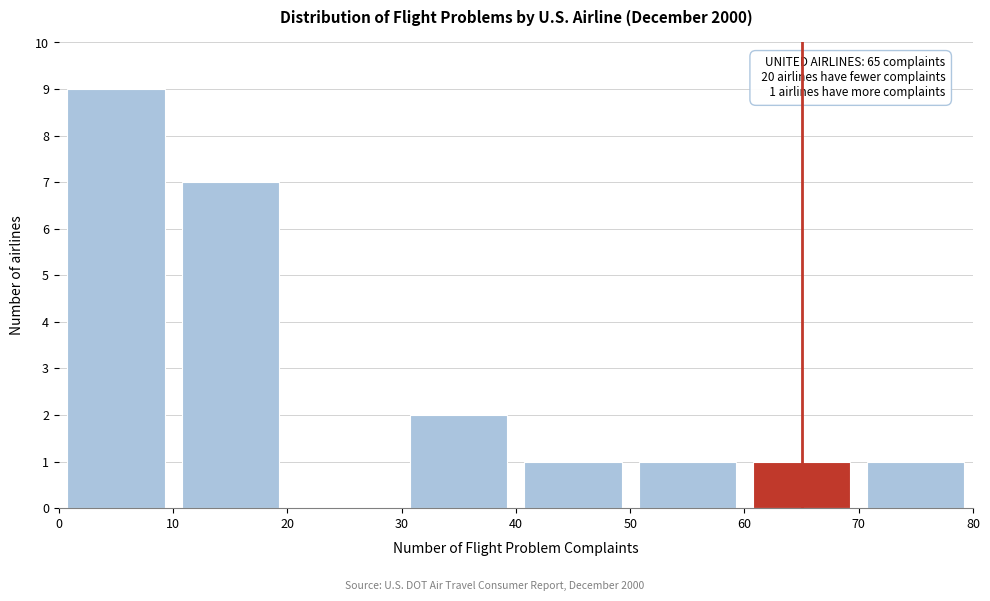

Which range on the x-axis has the tallest bar?

0 to 10